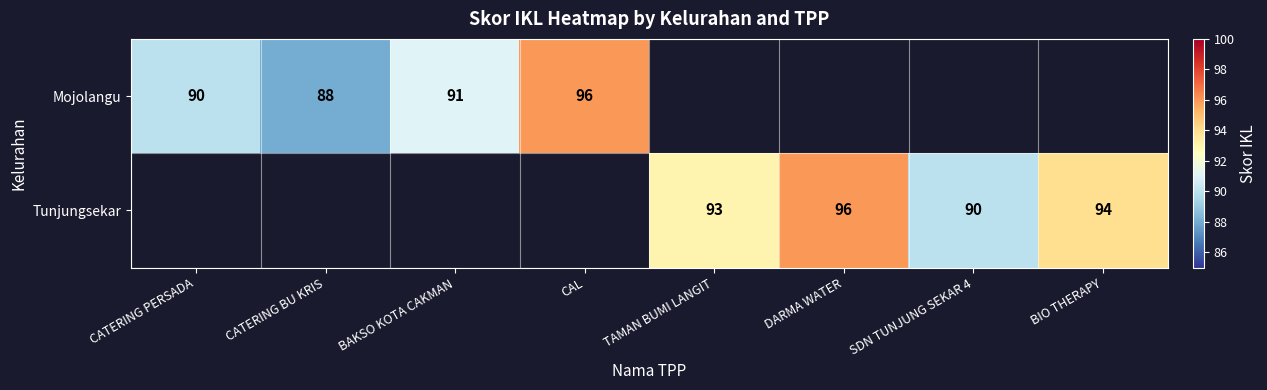

At how many categories does at least one series exceed 25?

8